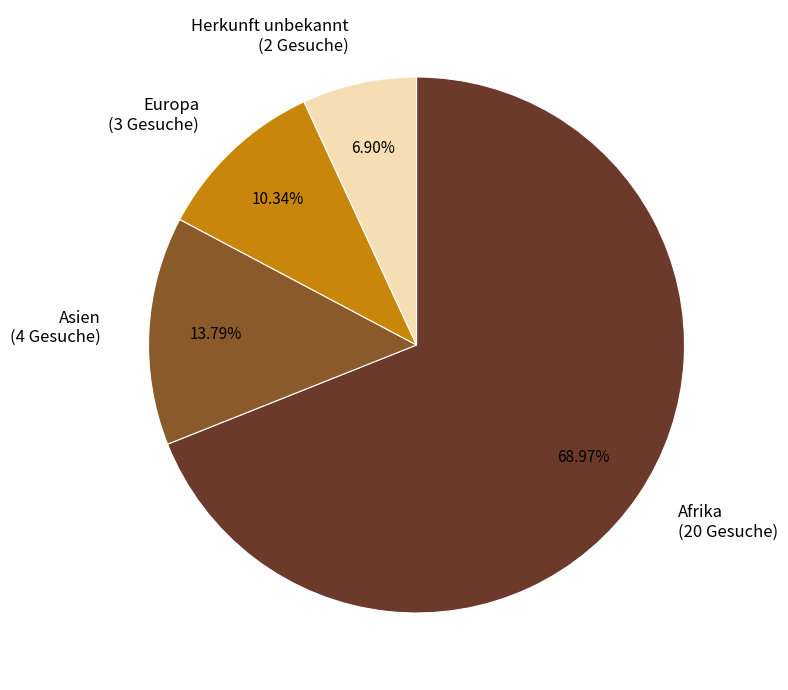

Which category has the smallest portion of the pie?

Herkunft unbekannt